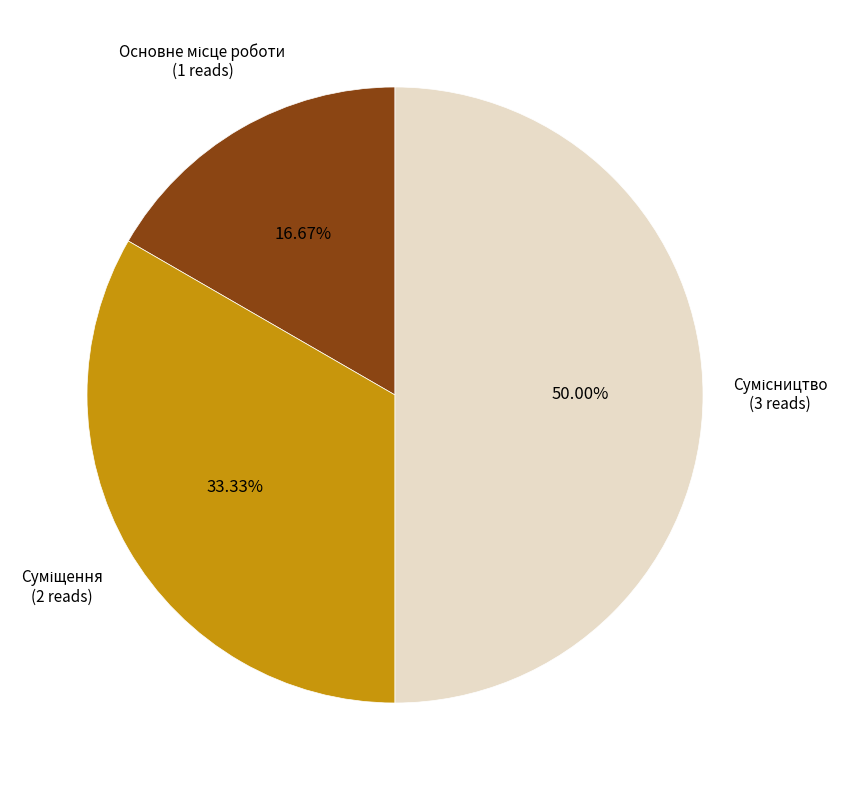

Count the number of slices in the pie.

3